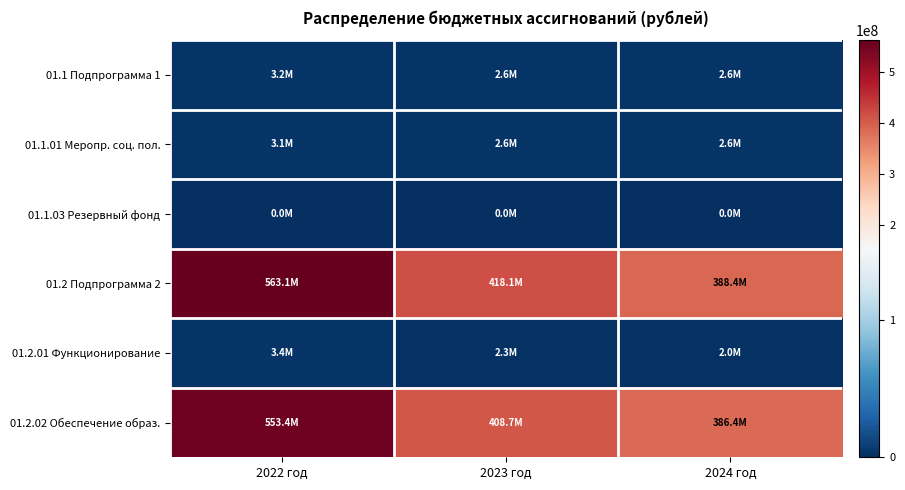

Rank the series by their maximum value, from lowest to highest.

01.1.03 Резервный фонд, 01.1.01 Меропр. соц. пол., 01.1 Подпрограмма 1, 01.2.01 Функционирование, 01.2.02 Обеспечение образ., 01.2 Подпрограмма 2